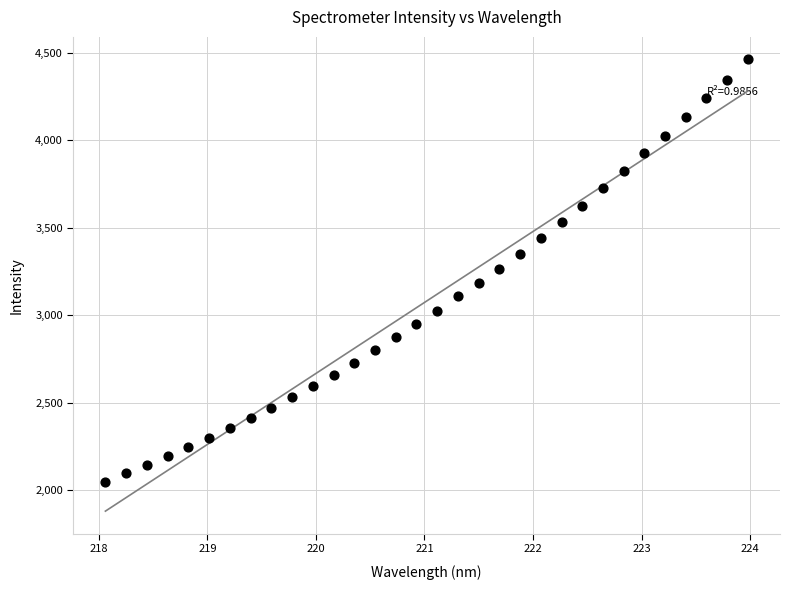

What is the range of X values (max minus min)?

5.9